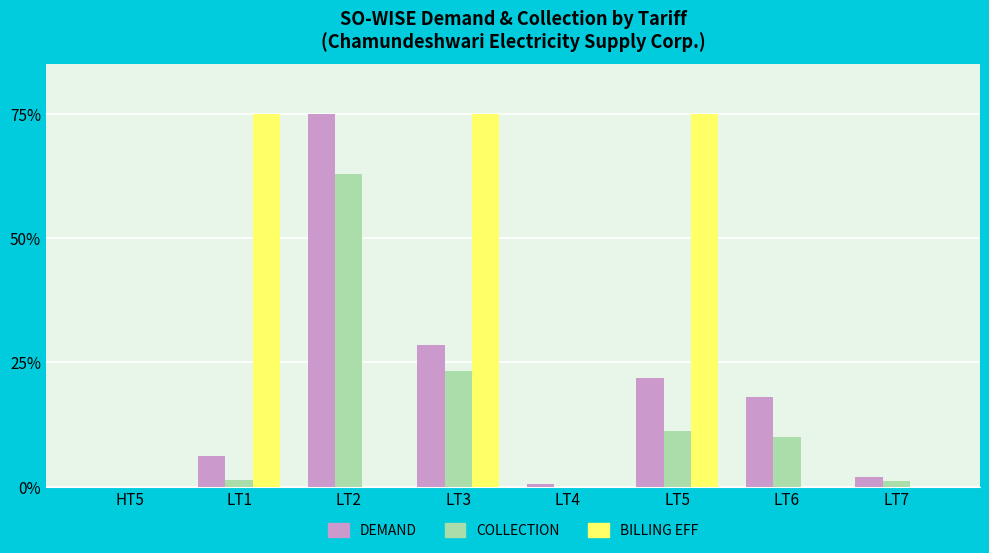

What is the highest value of the COLLECTION series?

63.0